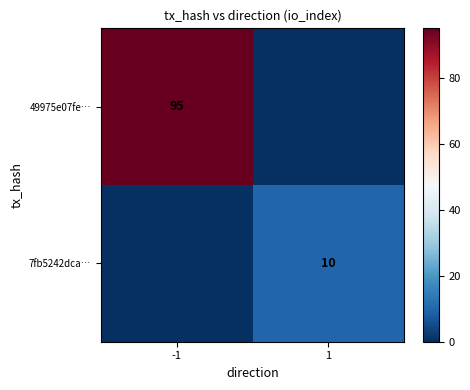

Between -1 and 1, which is larger?

-1